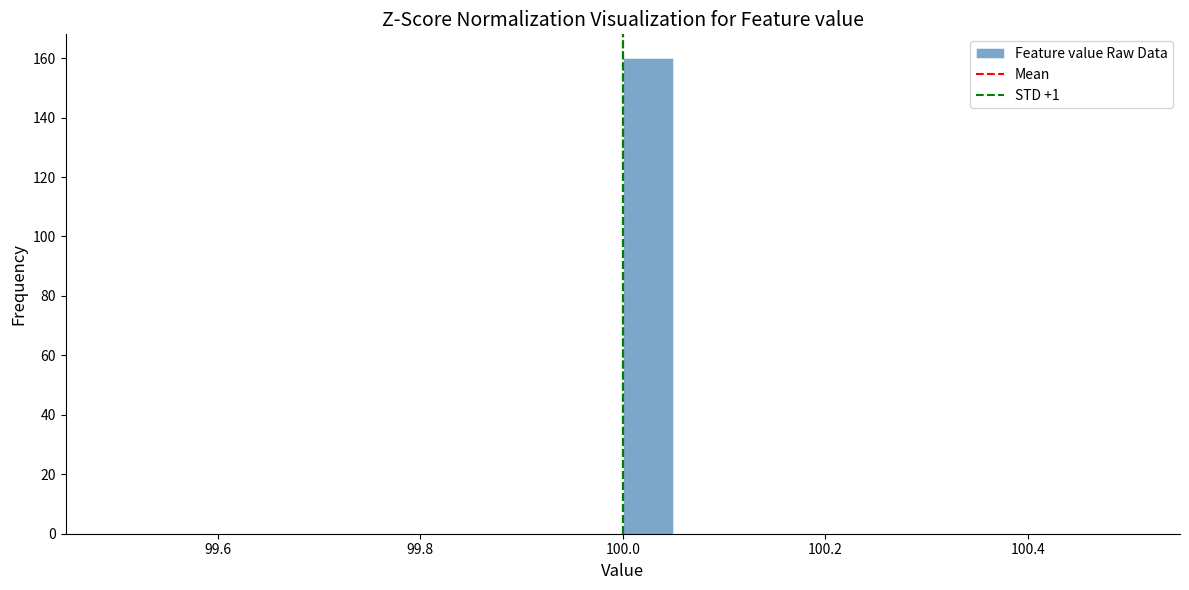

Read against the x-axis, roughly where is the centre of the tallest bar?

100.02